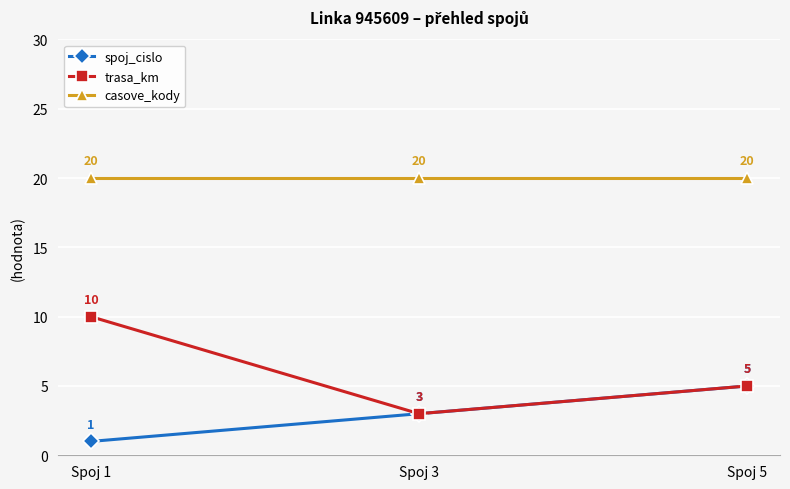

Which series has the largest range (max minus min)?

trasa_km